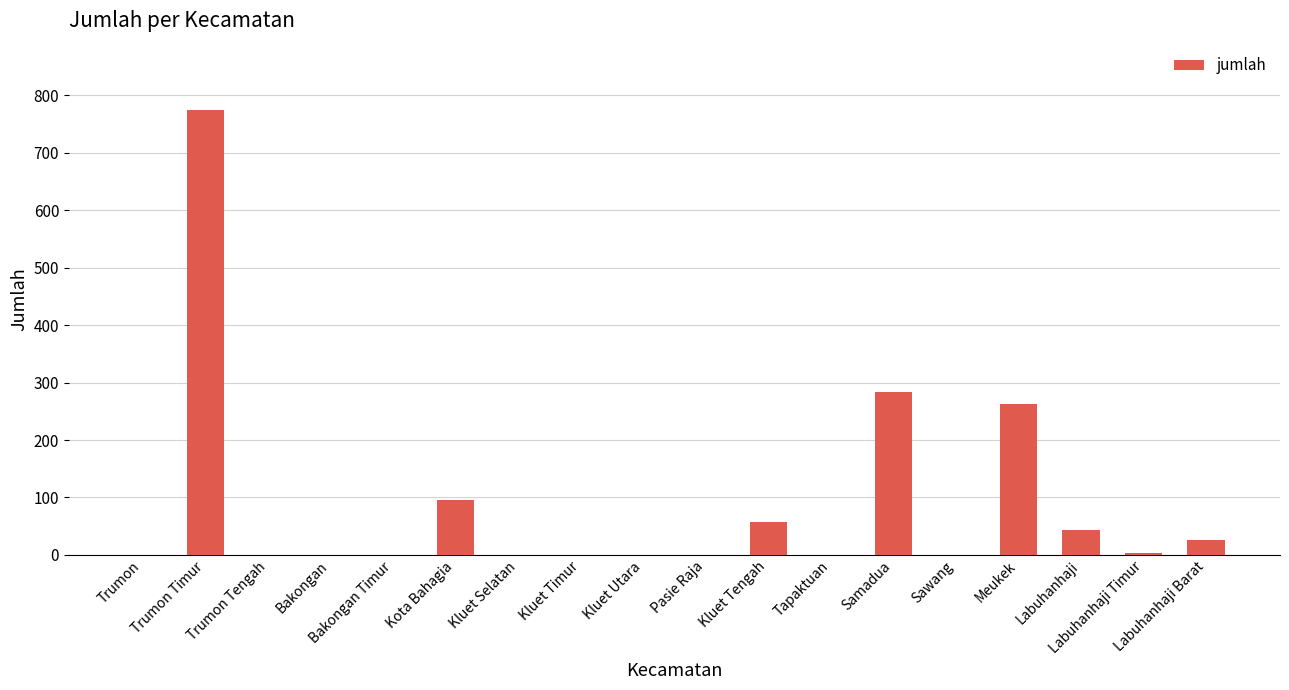

Is it true that the value at Trumon Tengah is 0?

True